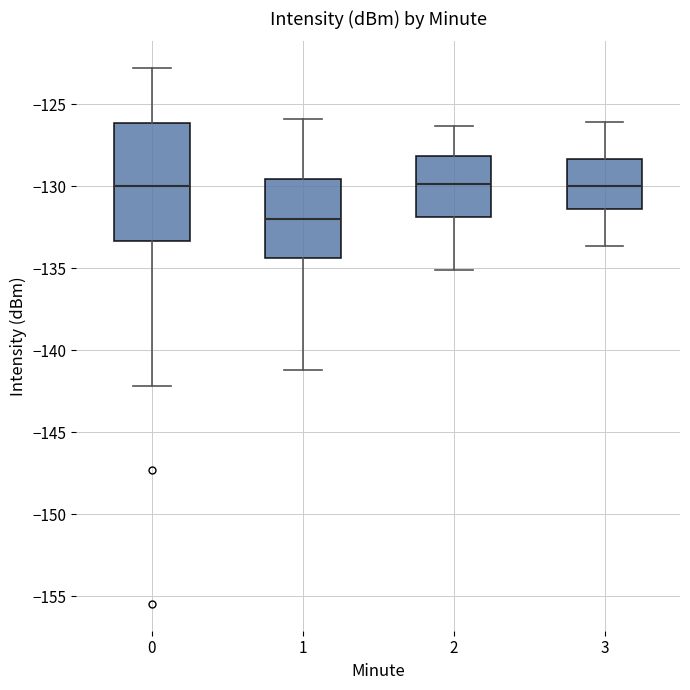

Reading left to right, transcribe this box plot: for each box, give where its median line is, the range the box spans, and where its two whiskers end, as read against the y-axis. The values are not printed on the chart, so give them approximately, as read against the axis.

0: median -130.0, box -133.5 to -126.0, whiskers -142.0 to -123.0
1: median -132.0, box -134.5 to -129.5, whiskers -141.0 to -126.0
2: median -130.0, box -132.0 to -128.0, whiskers -135.0 to -126.5
3: median -130.0, box -131.5 to -128.5, whiskers -133.5 to -126.0